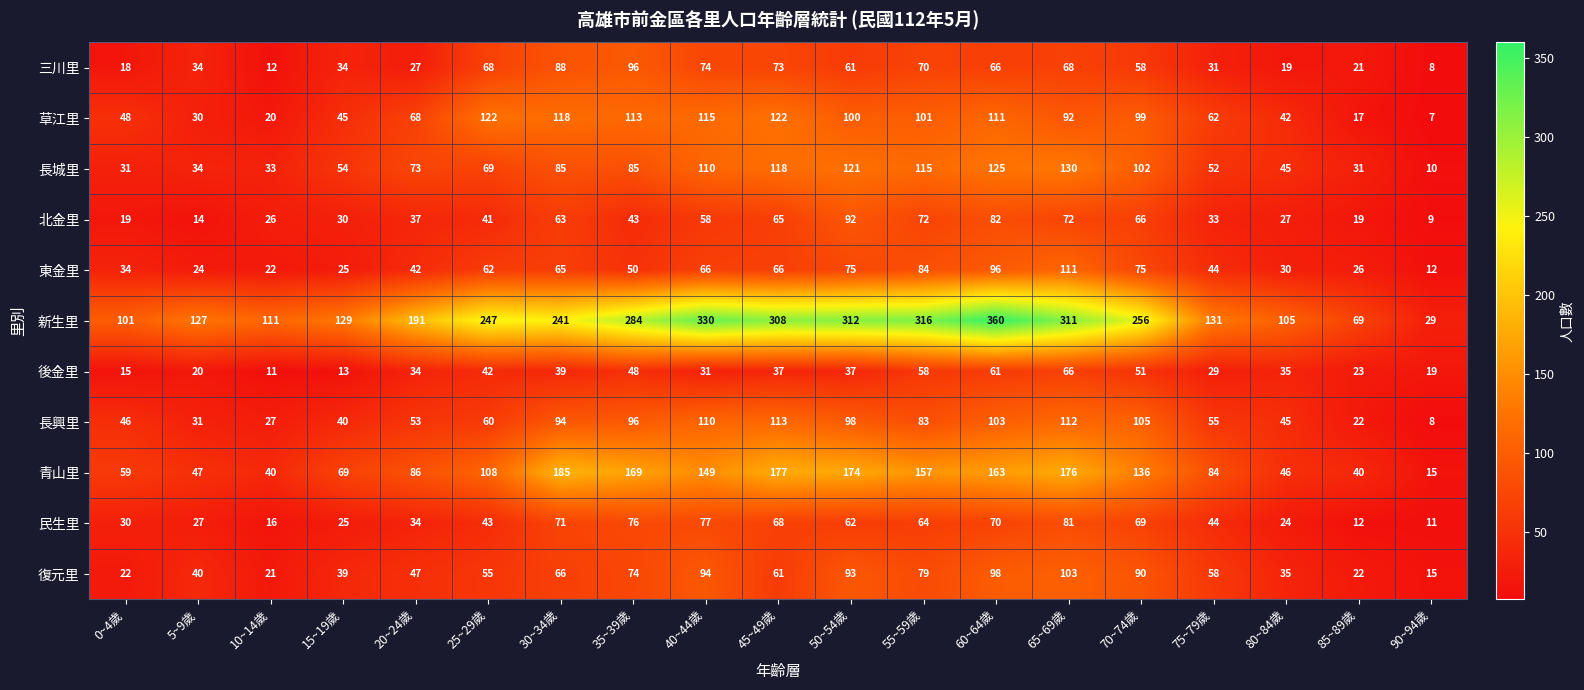

What value does the 民生里 series have at 80~84歲, to the nearest 5?

25